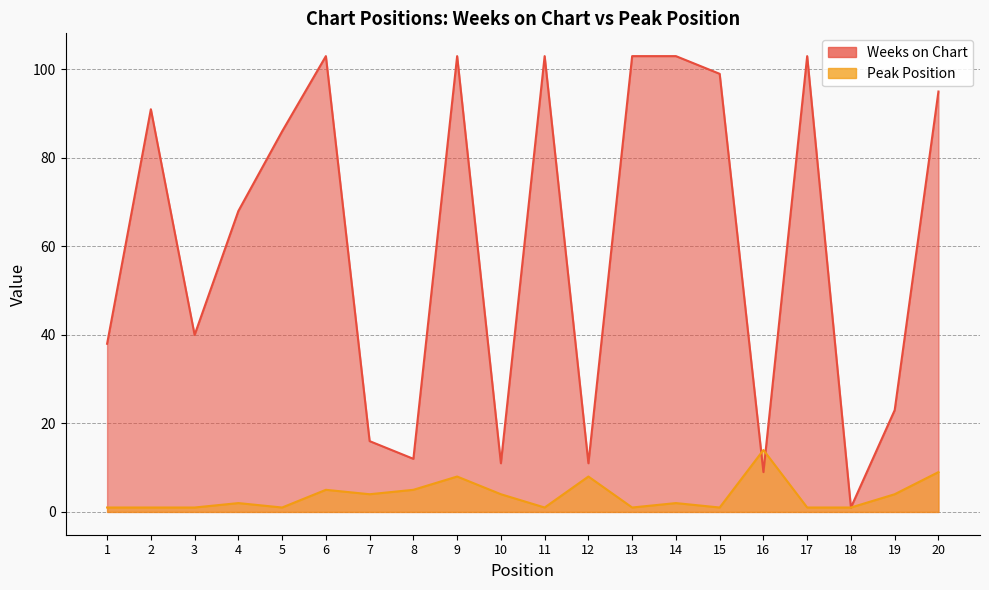

At 12, list the series in order from smallest to largest.

Peak Position, Weeks on Chart